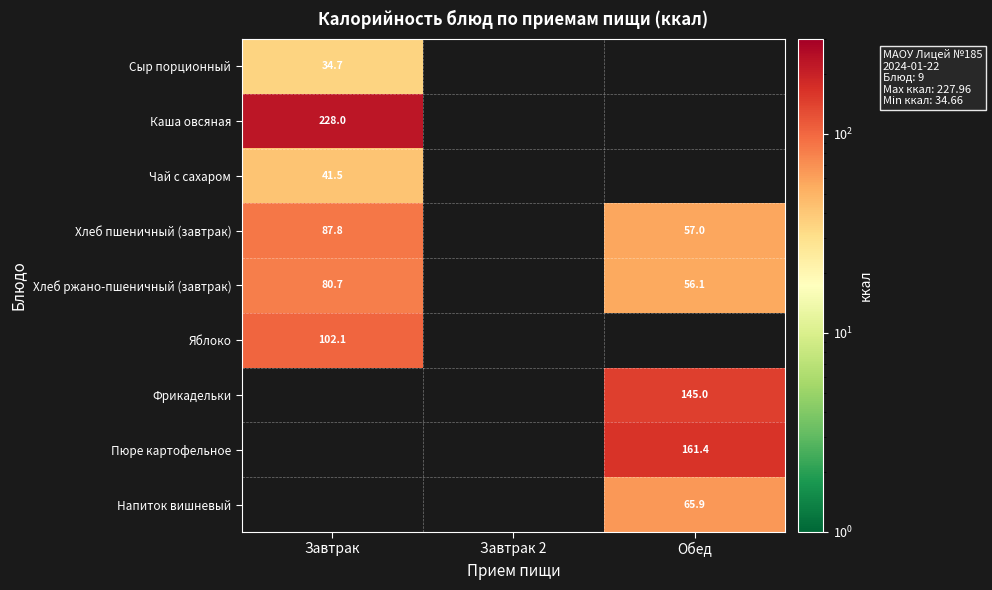

How many series are shown in this chart?

9